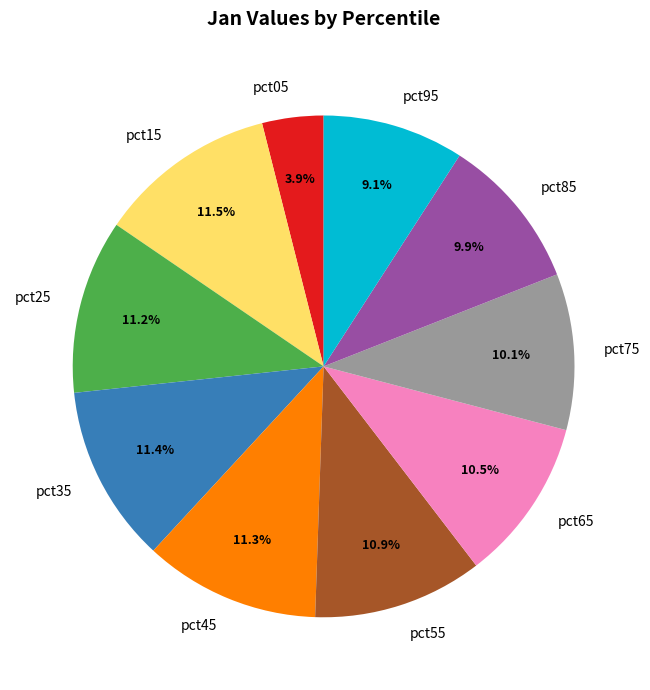

Is there any slice that represents more than half of the pie?

No